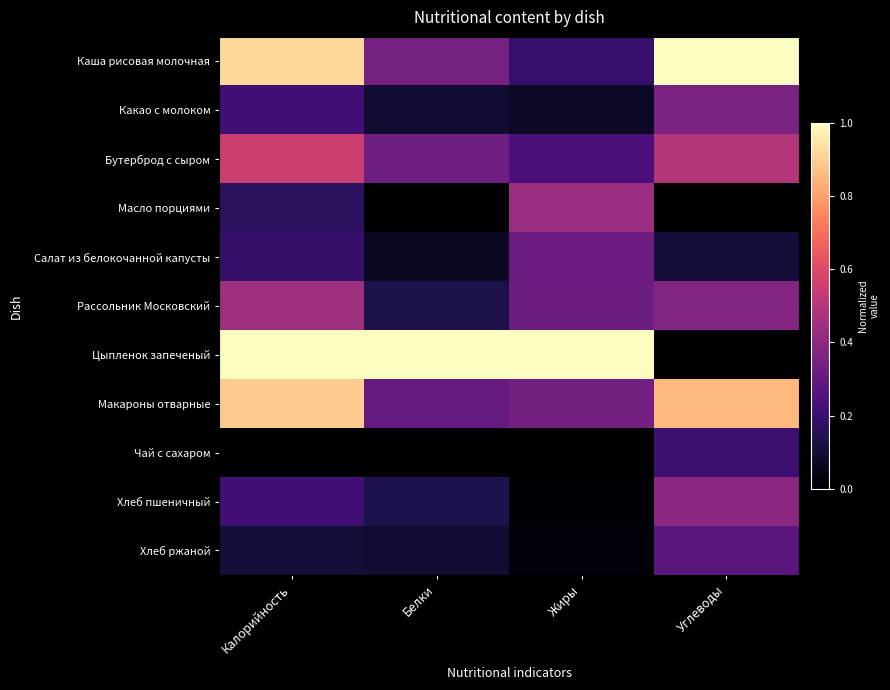

Reading left to right, what are all the values shown in this chart?

Каша рисовая молочная: Калорийность=0.9	Белки=0.3	Жиры=0.2	Углеводы=1.0
Какао с молоком: Калорийность=0.2	Белки=0.1	Жиры=0.1	Углеводы=0.4
Бутерброд с сыром: Калорийность=0.6	Белки=0.3	Жиры=0.2	Углеводы=0.5
Масло порциями: Калорийность=0.2	Белки=0.0	Жиры=0.4	Углеводы=0.0
Салат из белокочанной капусты: Калорийность=0.2	Белки=0.1	Жиры=0.3	Углеводы=0.1
Рассольник Московский: Калорийность=0.4	Белки=0.1	Жиры=0.3	Углеводы=0.4
Цыпленок запеченый: Калорийность=1.0	Белки=1.0	Жиры=1.0	Углеводы=0.0
Макароны отварные: Калорийность=0.9	Белки=0.3	Жиры=0.3	Углеводы=0.9
Чай с сахаром: Калорийность=0.0	Белки=0.0	Жиры=0.0	Углеводы=0.2
Хлеб пшеничный: Калорийность=0.2	Белки=0.1	Жиры=0.0	Углеводы=0.4
Хлеб ржаной: Калорийность=0.1	Белки=0.1	Жиры=0.0	Углеводы=0.3